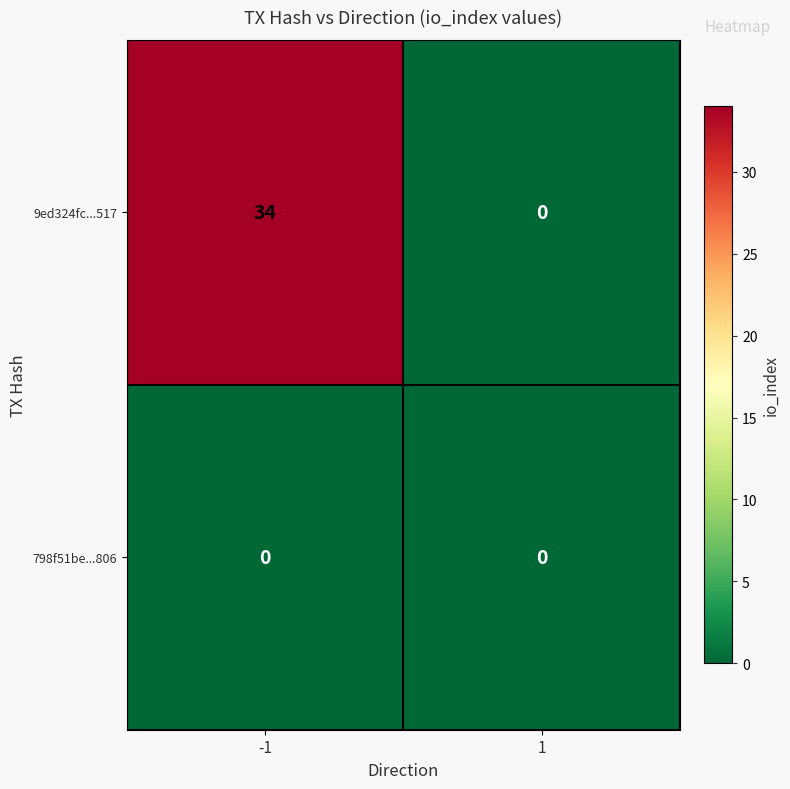

Which series has the widest spread of values?

9ed324fc...517